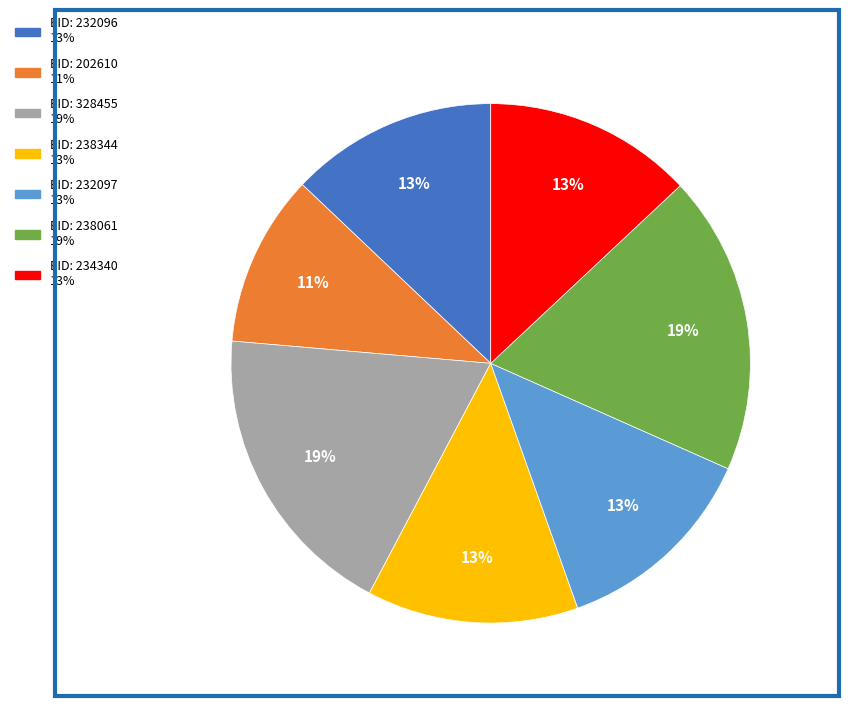

Is there any slice that represents more than half of the pie?

No